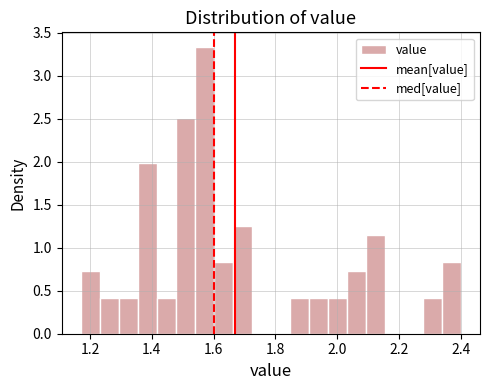

Around what value on the x-axis is the tallest bar? Give the approximate position of its centre, as read against the axis.

1.56